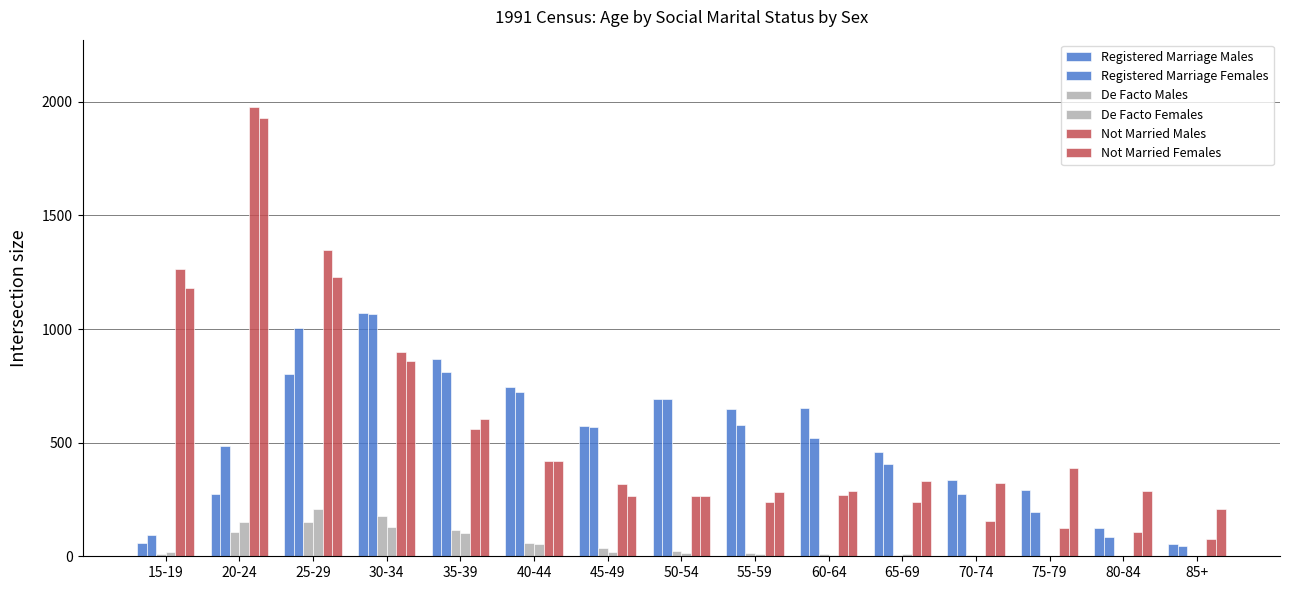

What is the label of the 1st bar from the right?

85+